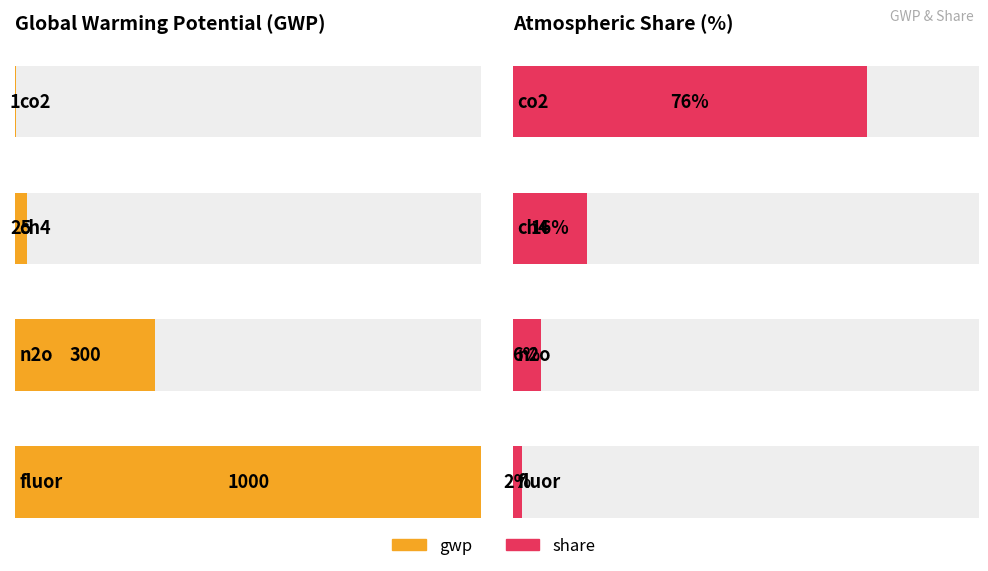

At which category is the sum across all series the highest?

fluor